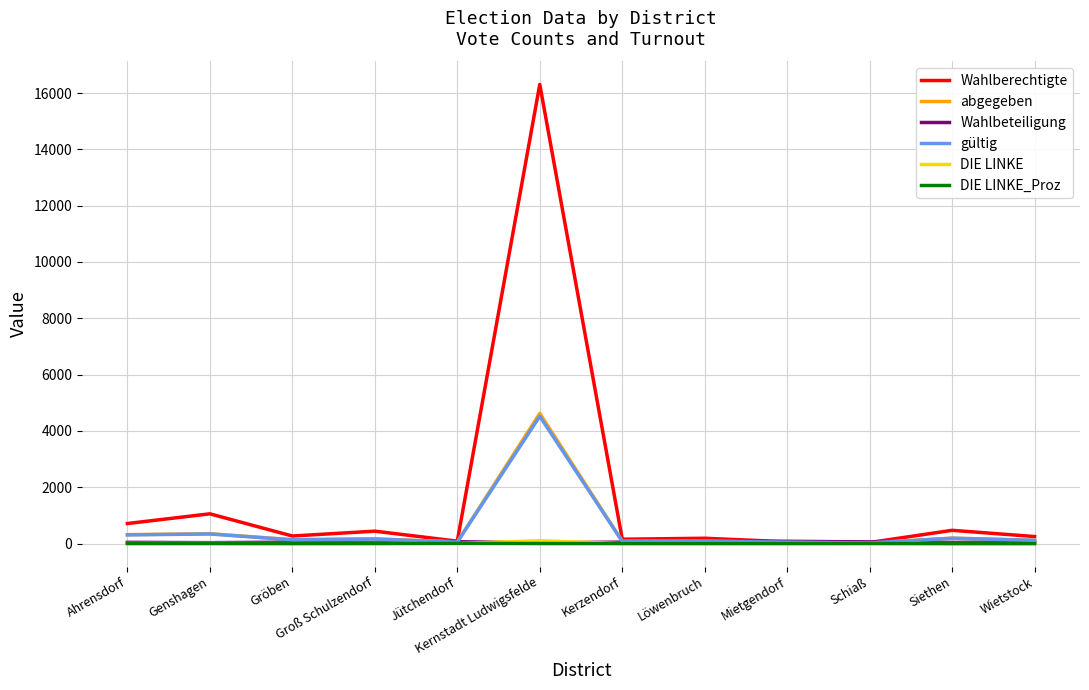

What is the total value across all series at Mietgendorf?

251.2